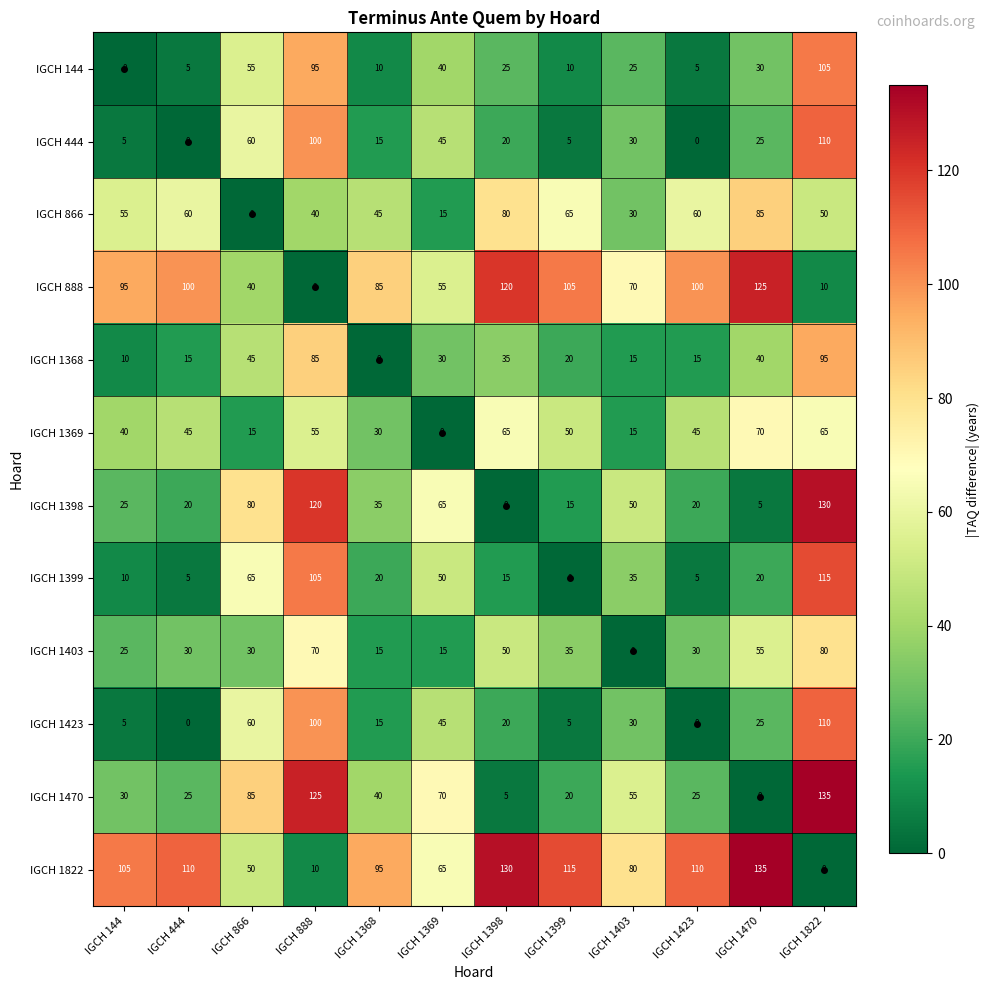

At which category is the sum across all series the highest?

IGCH 1822